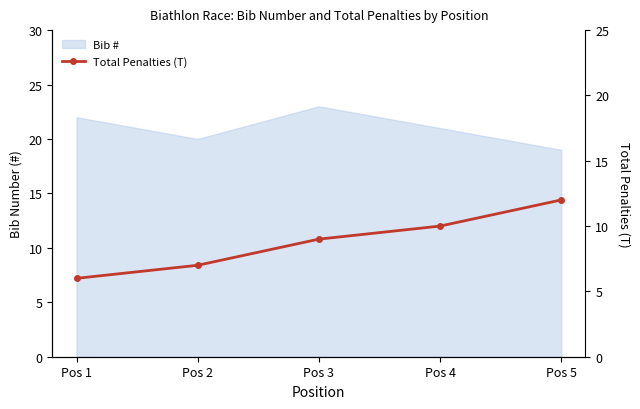

Reading left to right, transcribe all the data shown in this chart.

Pos 1=6	Pos 2=7	Pos 3=9	Pos 4=10	Pos 5=12